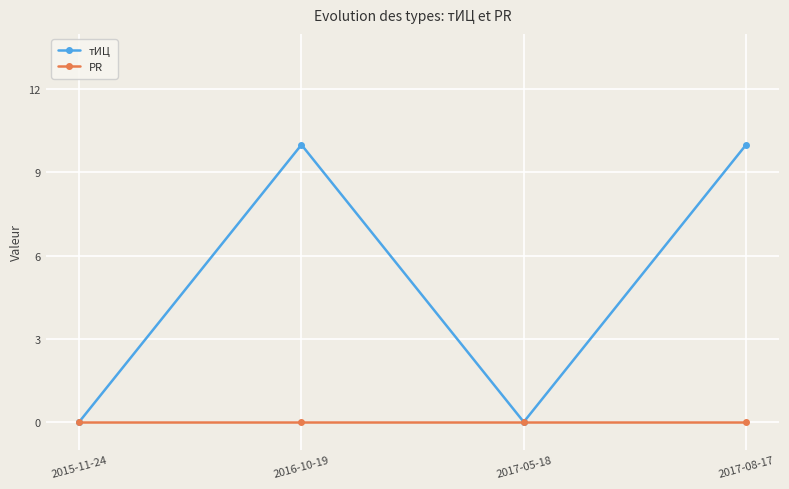

Which series has the largest total across all categories?

тИЦ